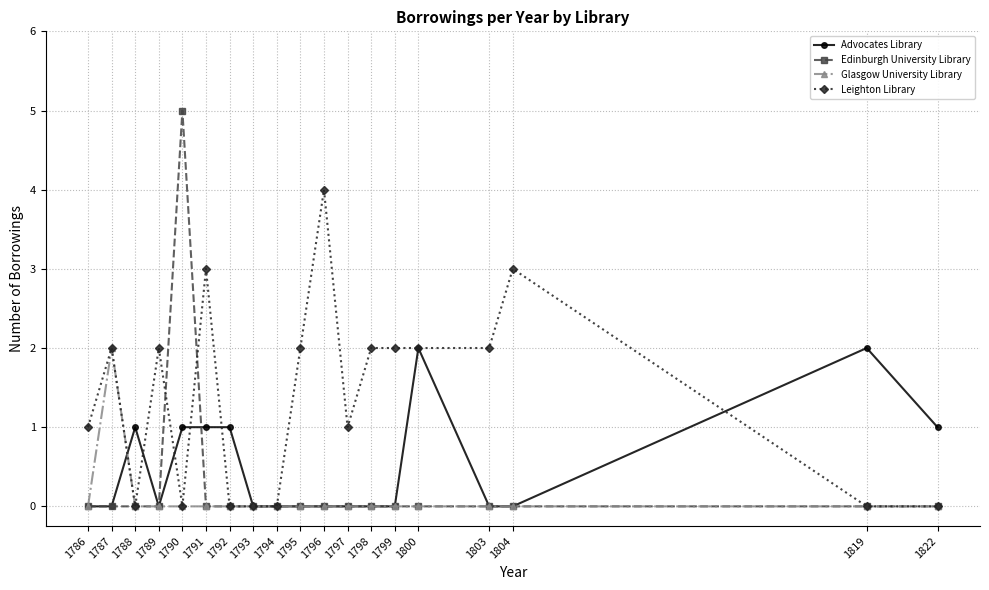

Is the value of Edinburgh University Library at 1822 greater than the value of Glasgow University Library at 1787?

No